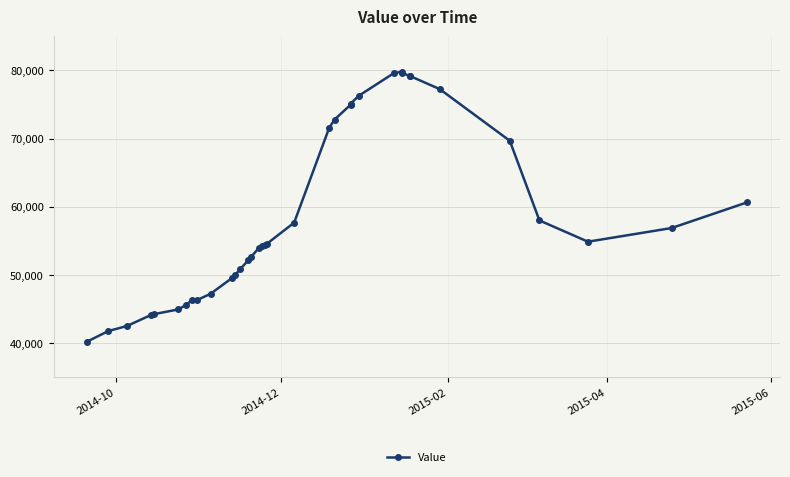

How many lines are shown in the chart?

1